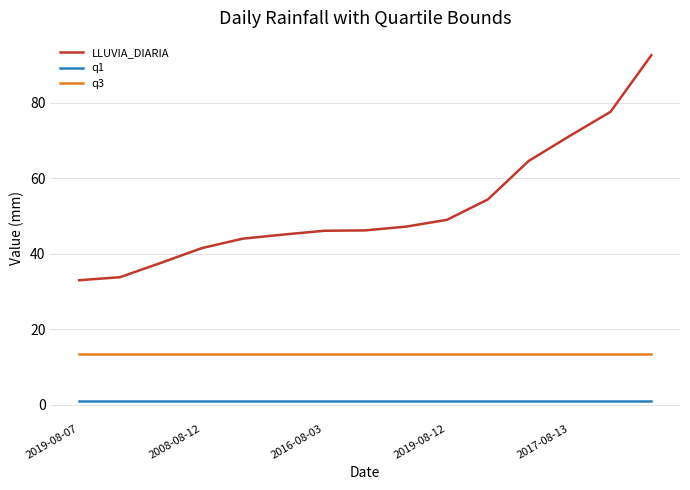

How many distinct data groups are displayed?

3